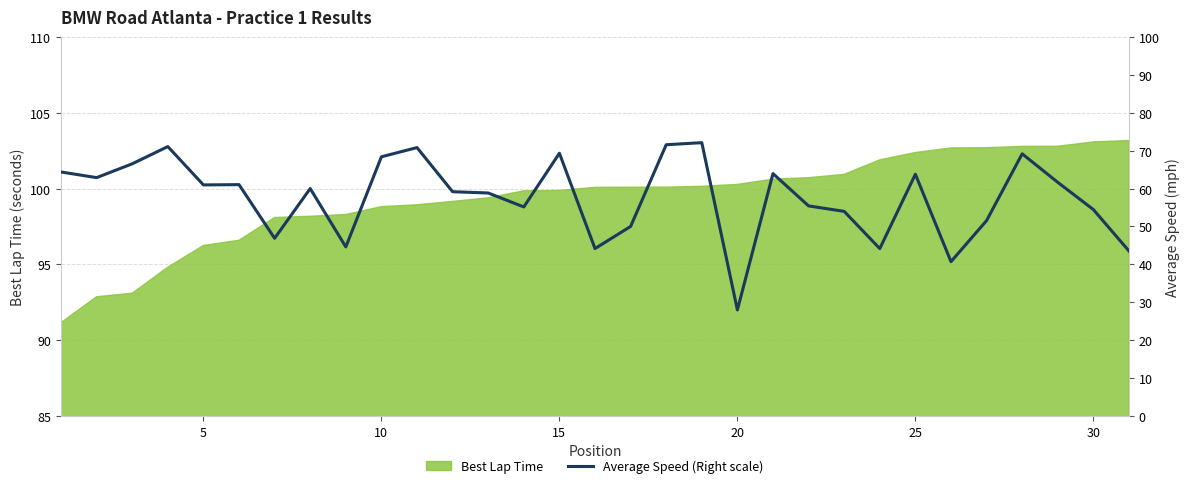

The Best Lap Time series shows 141.9 at 20. True or false?

False